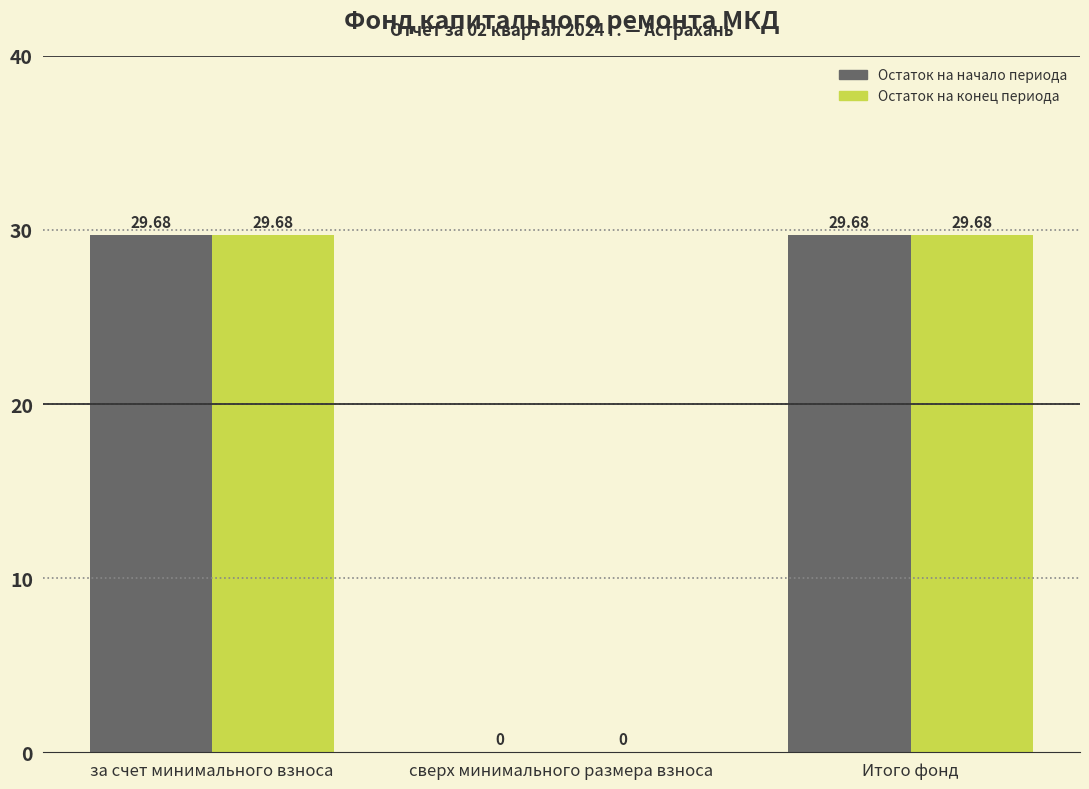

Is the value of Остаток на начало периода at за счет минимального взноса greater than the value of Остаток на конец периода at сверх минимального размера взноса?

Yes